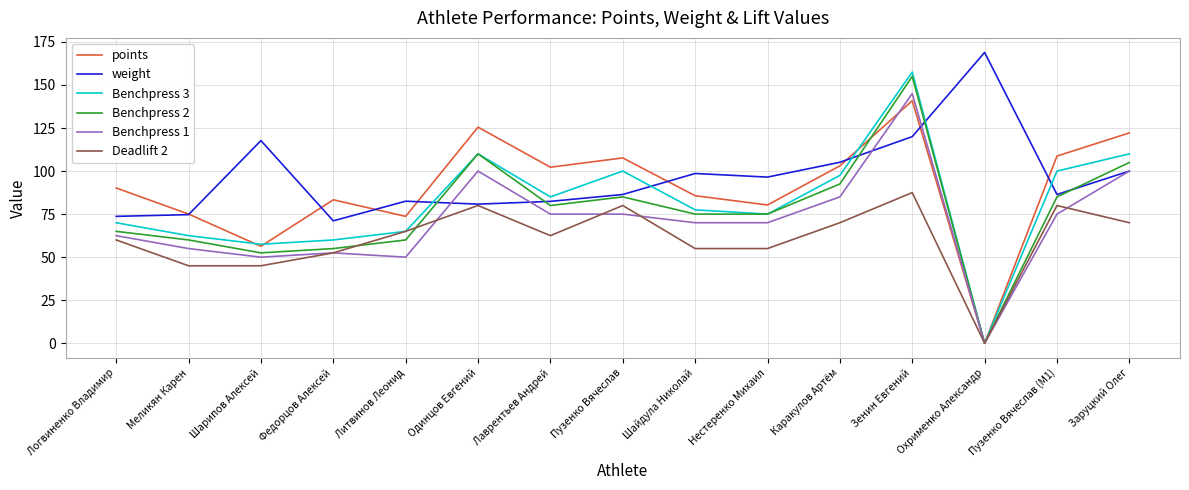

Which series changed the most between Лаврентьев Андрей and Пузенко Вячеслав?

Deadlift 2